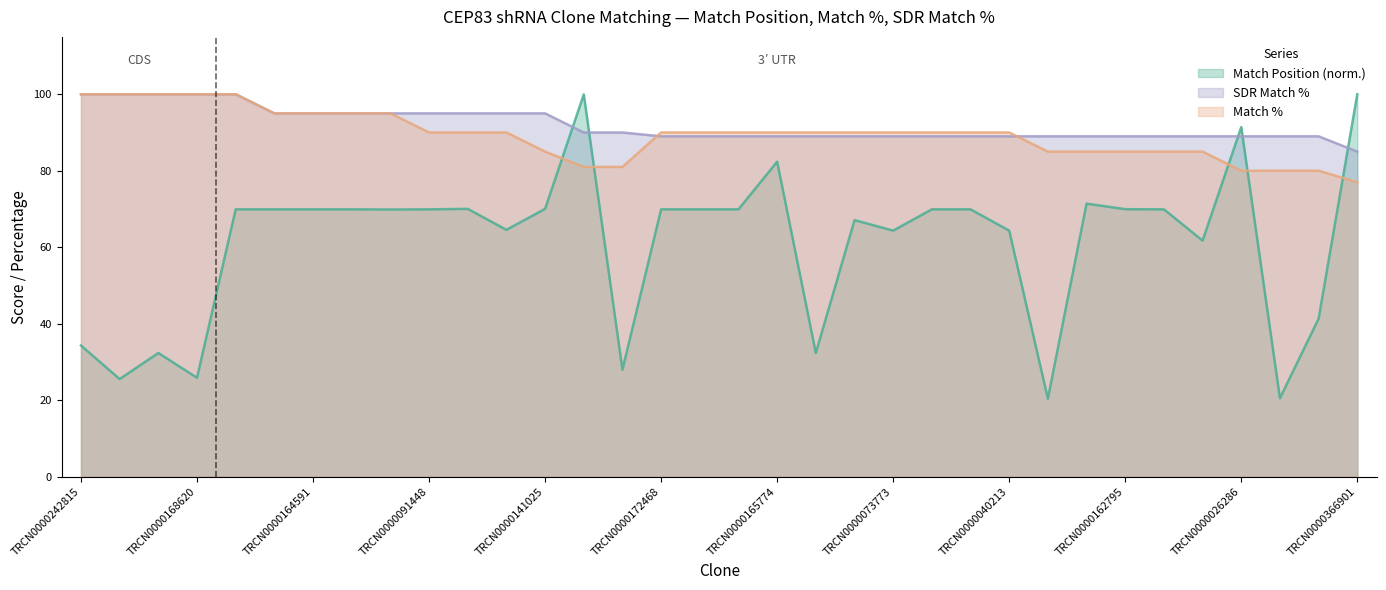

Which category has the lowest value across all series?

TRCN0000023813